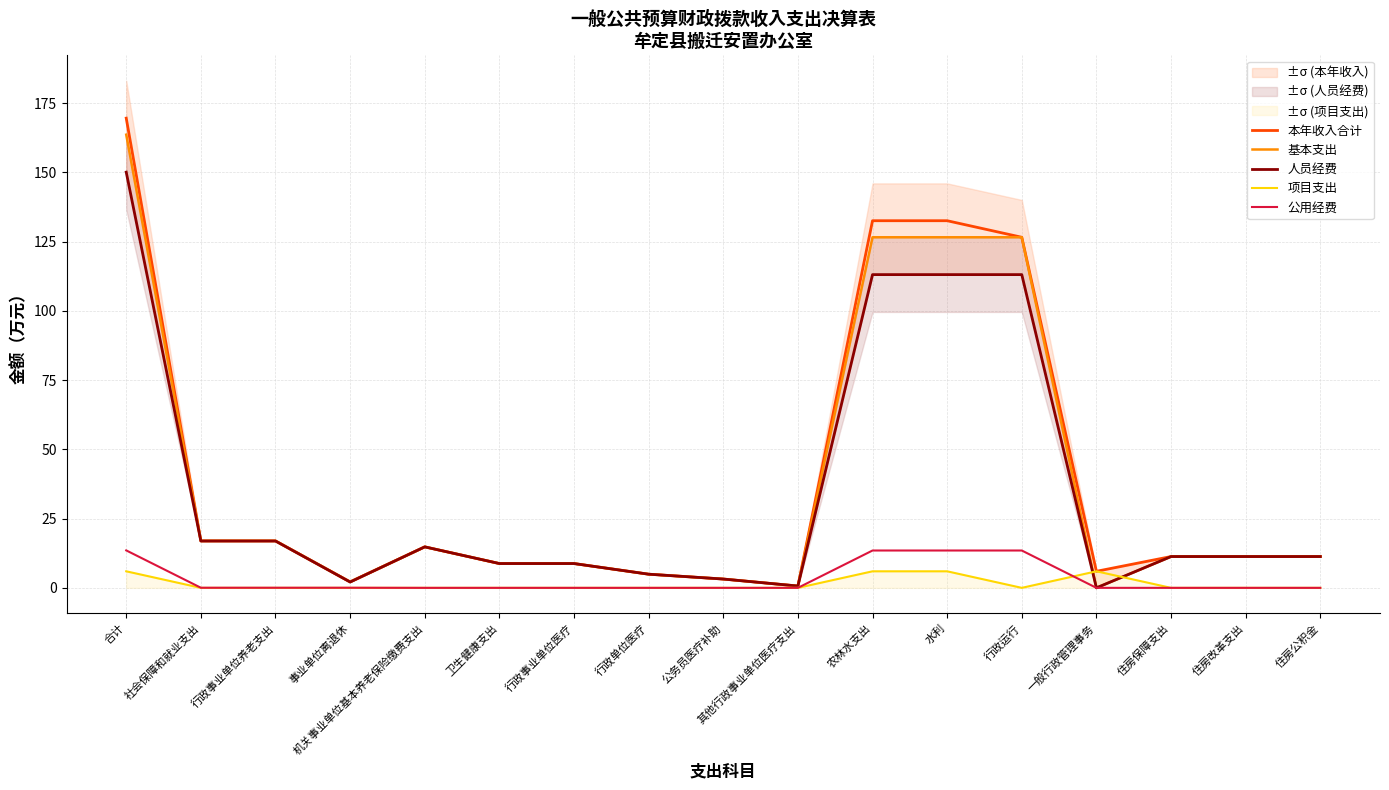

Is it true that 本年收入合计 equals 167.4 at 行政运行?

False